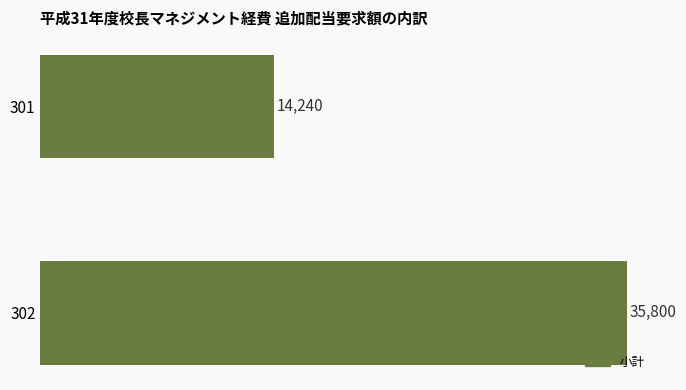

Reading top to bottom, transcribe all the data shown in this chart.

14240	35800